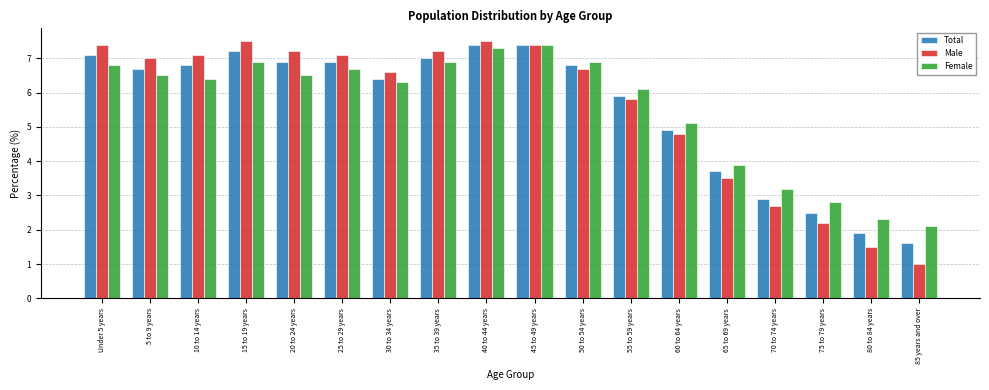

Where is Female nearest to the value 4?

65 to 69 years